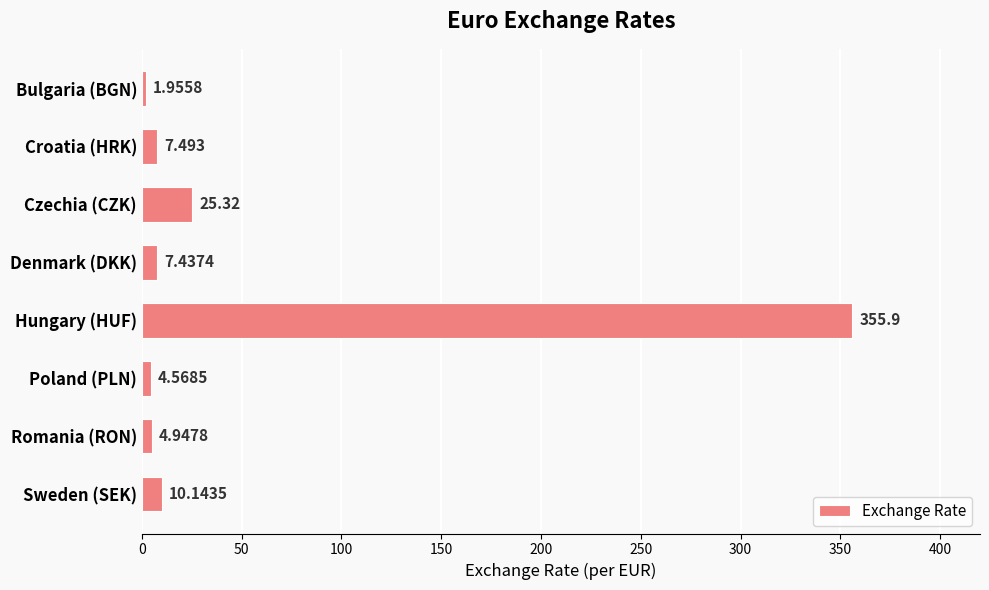

How many data points are above 7?

5